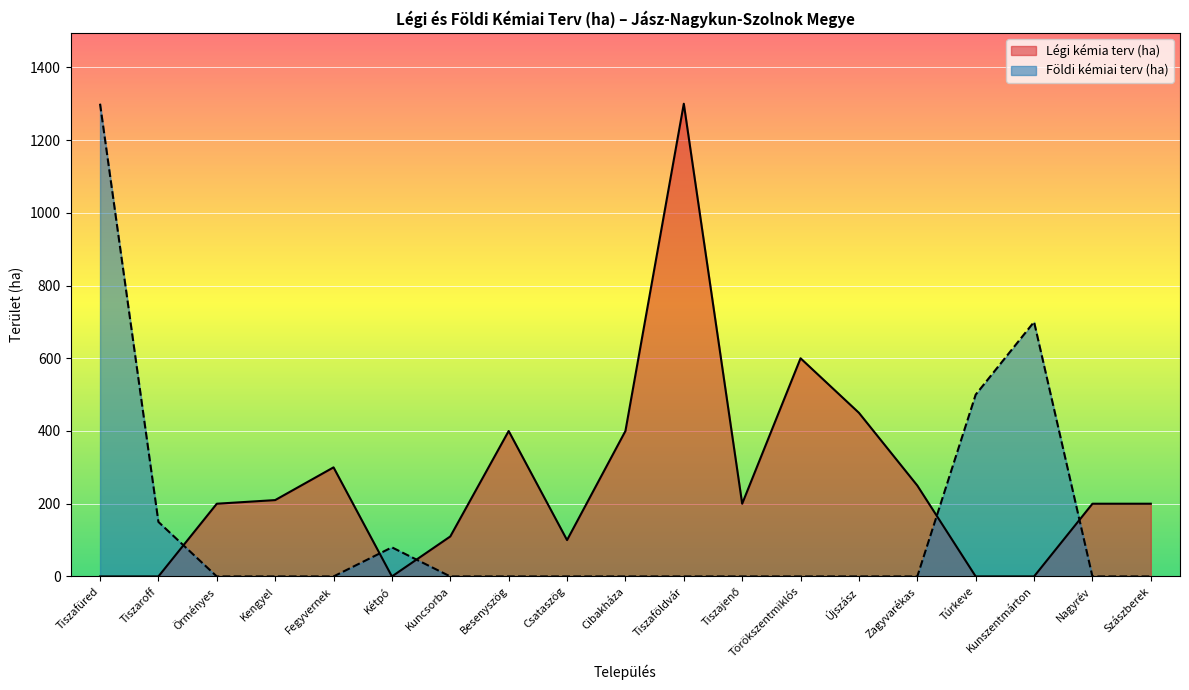

In Földi kémiai terv (ha), how many points are higher than both neighbors (excluding endpoints)?

2